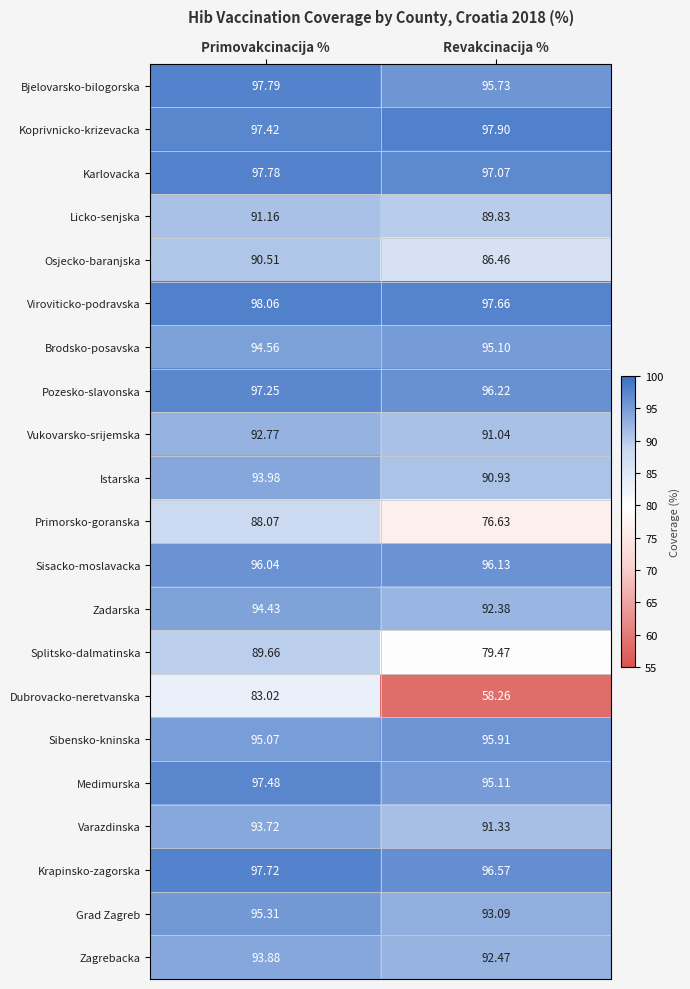

Where is Splitsko-dalmatinska nearest to the value 84?

Revakcinacija %